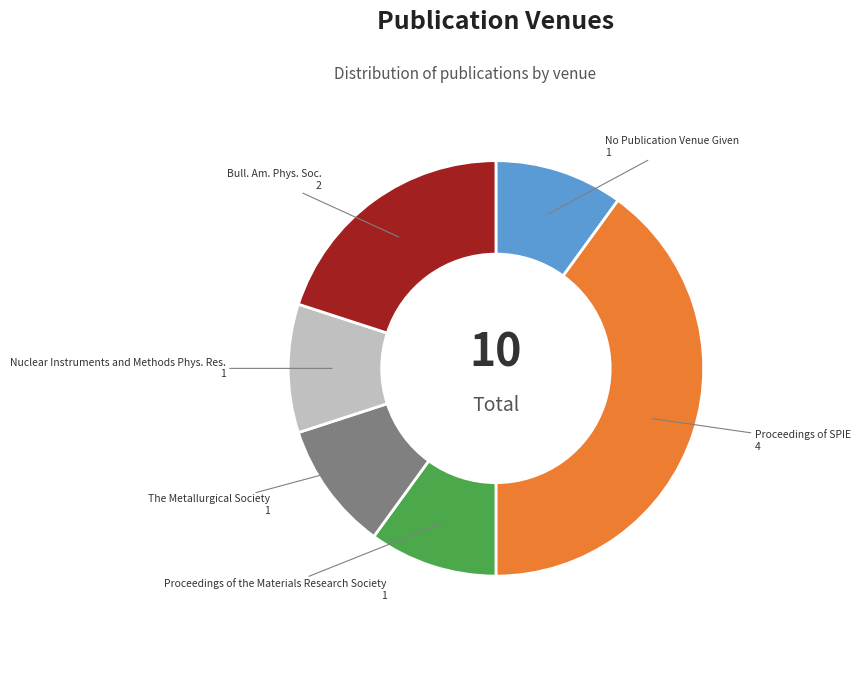

Do Bull. Am. Phys. Soc. and Proceedings of the Materials Research Society together represent more than half of the pie?

No